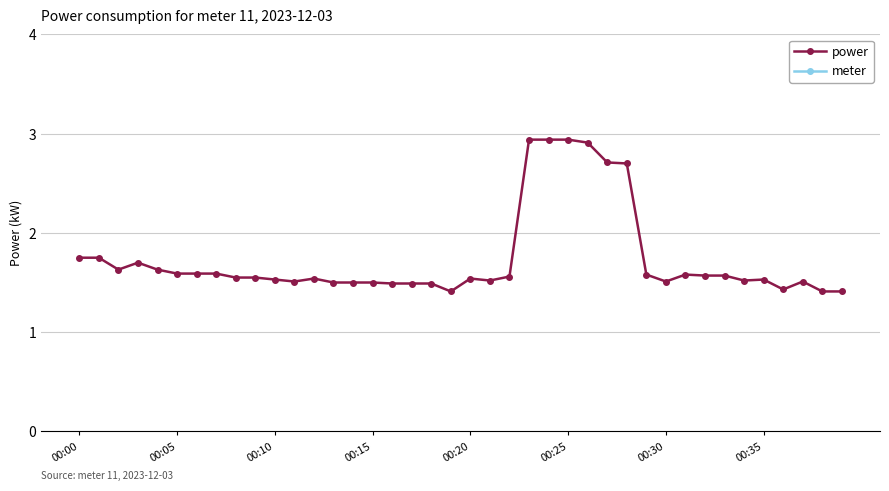

What are all the series names shown in the legend?

power, meter